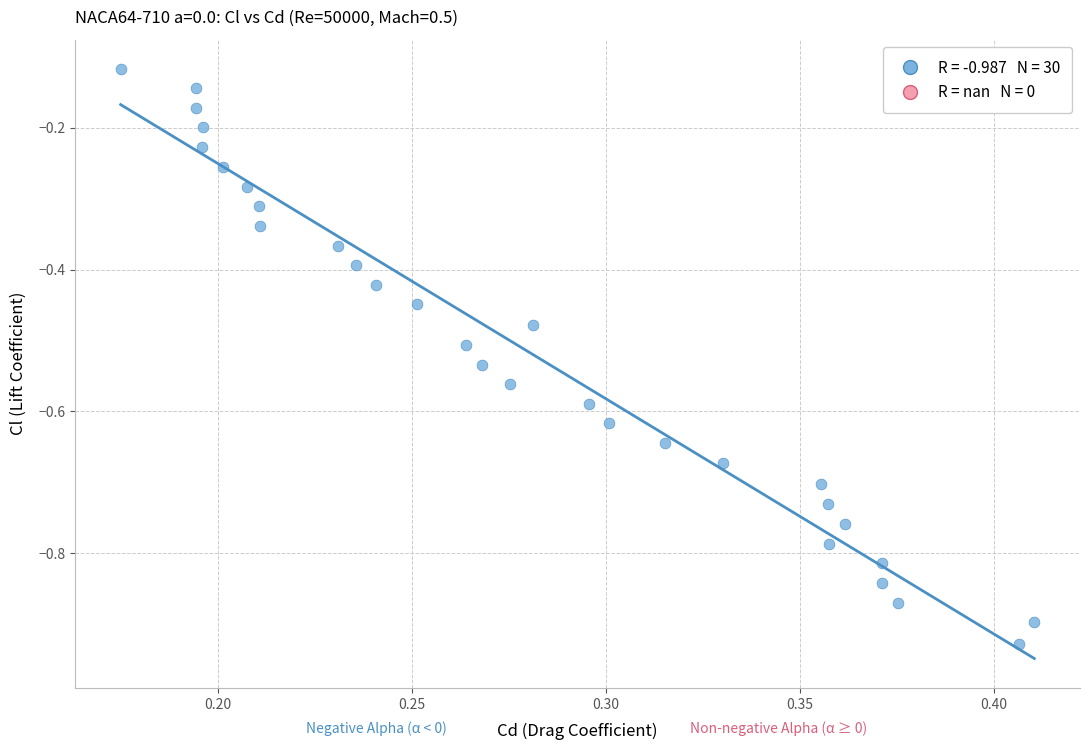

What is the range of Y values (max minus min)?

0.8